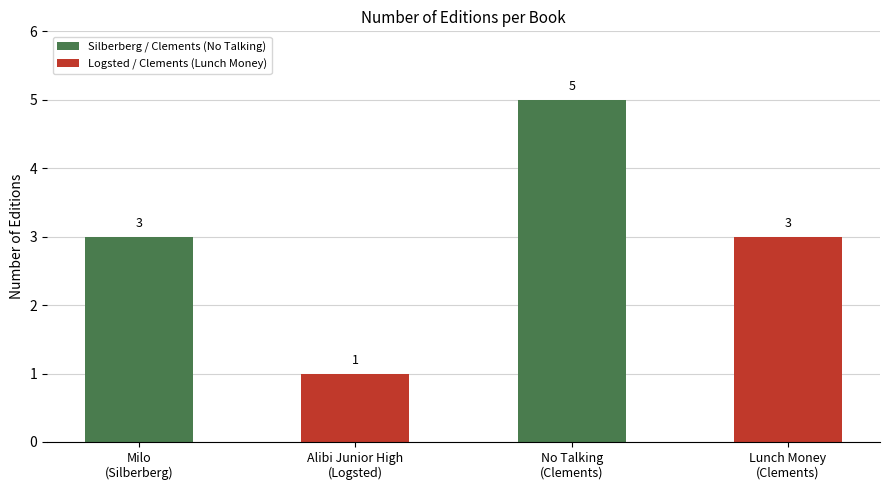

How many values are between 3 and 5?

3